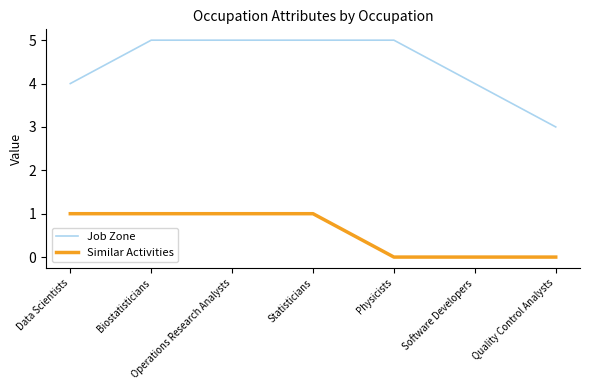

At Software Developers, list the series in order from largest to smallest.

Job Zone, Similar Activities